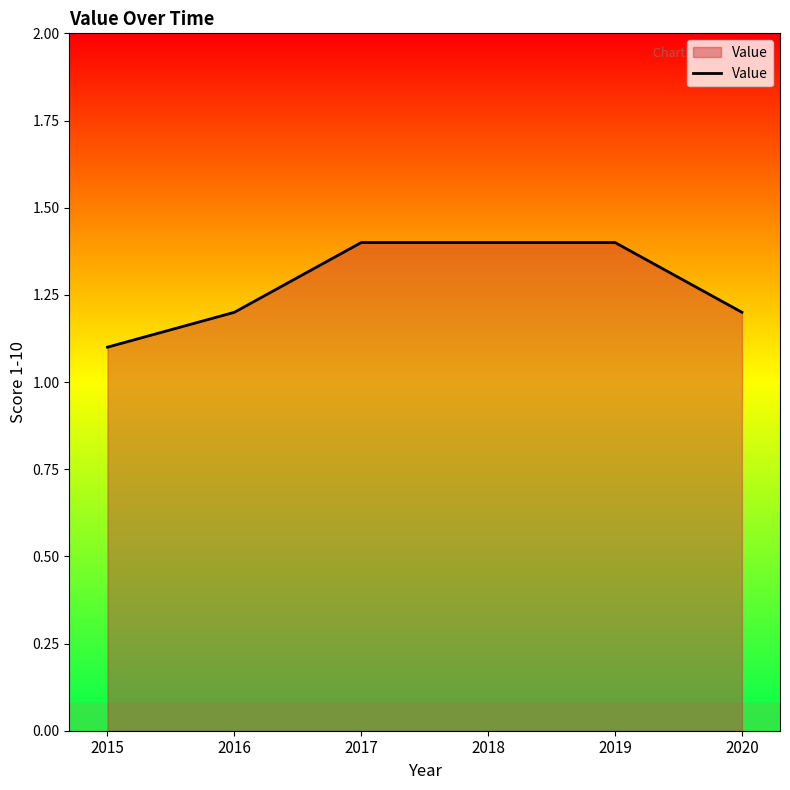

What is the maximum value shown in the chart?

1.4